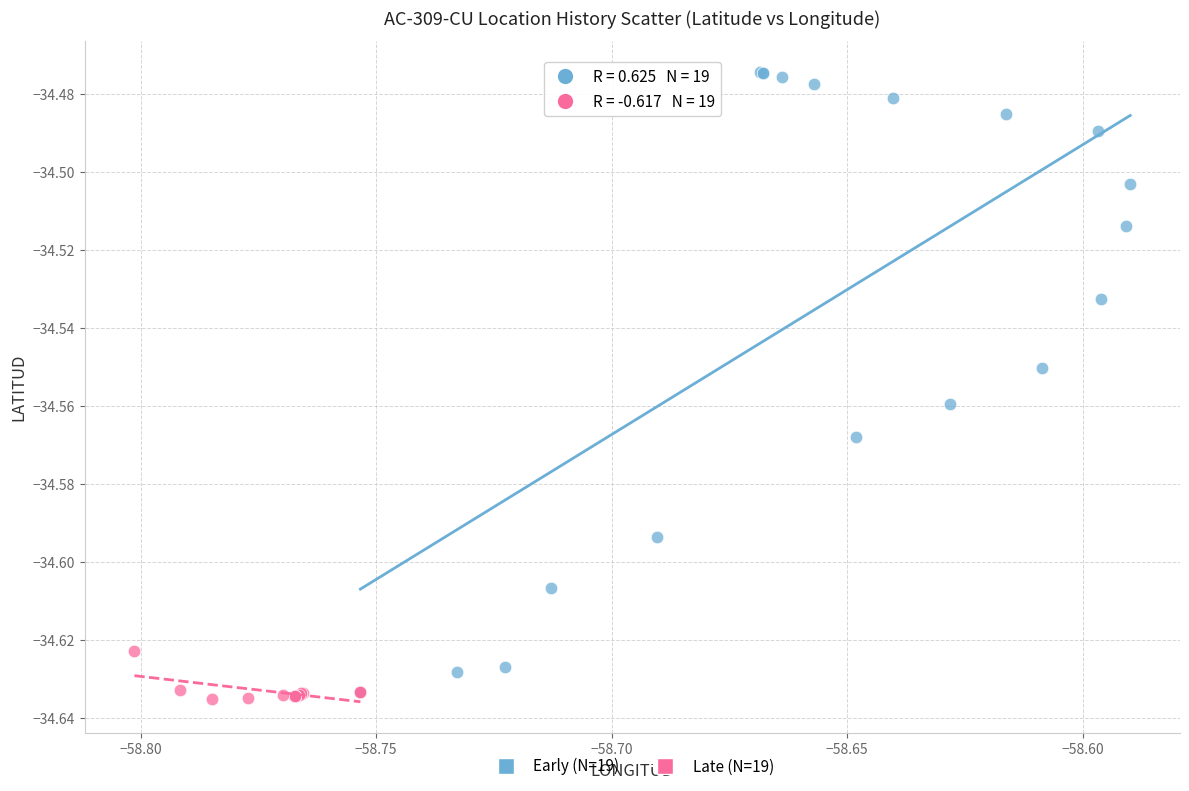

Which series reaches the minimum Y coordinate?

Late (N=19)